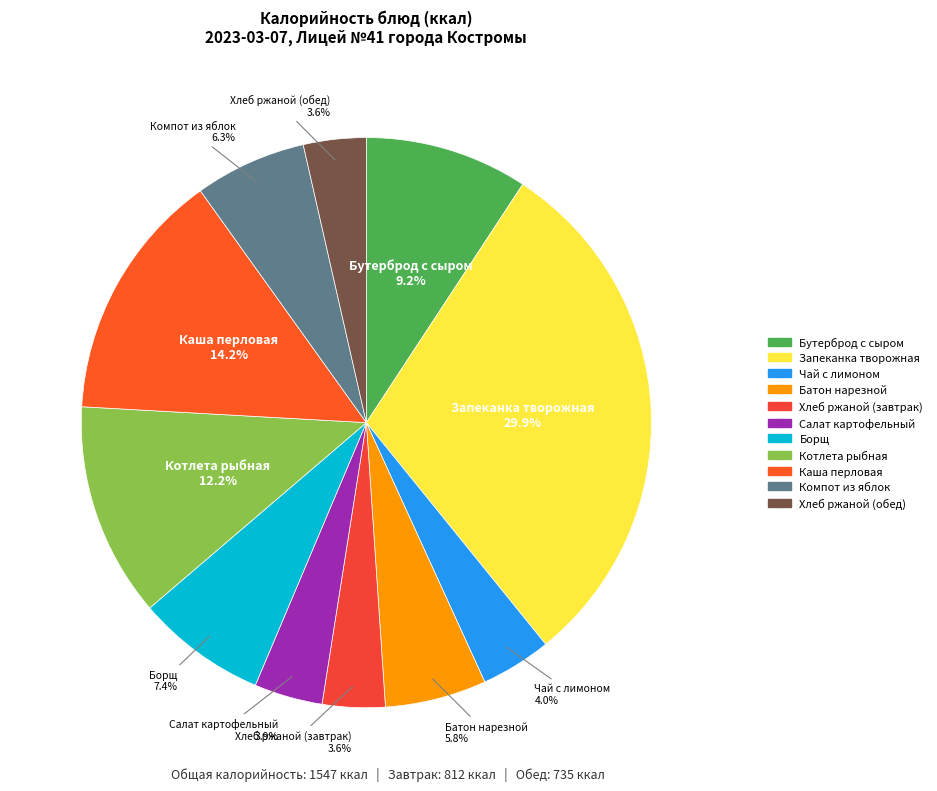

To the nearest percent, what is the difference between the largest and smallest slice percentages?

26%